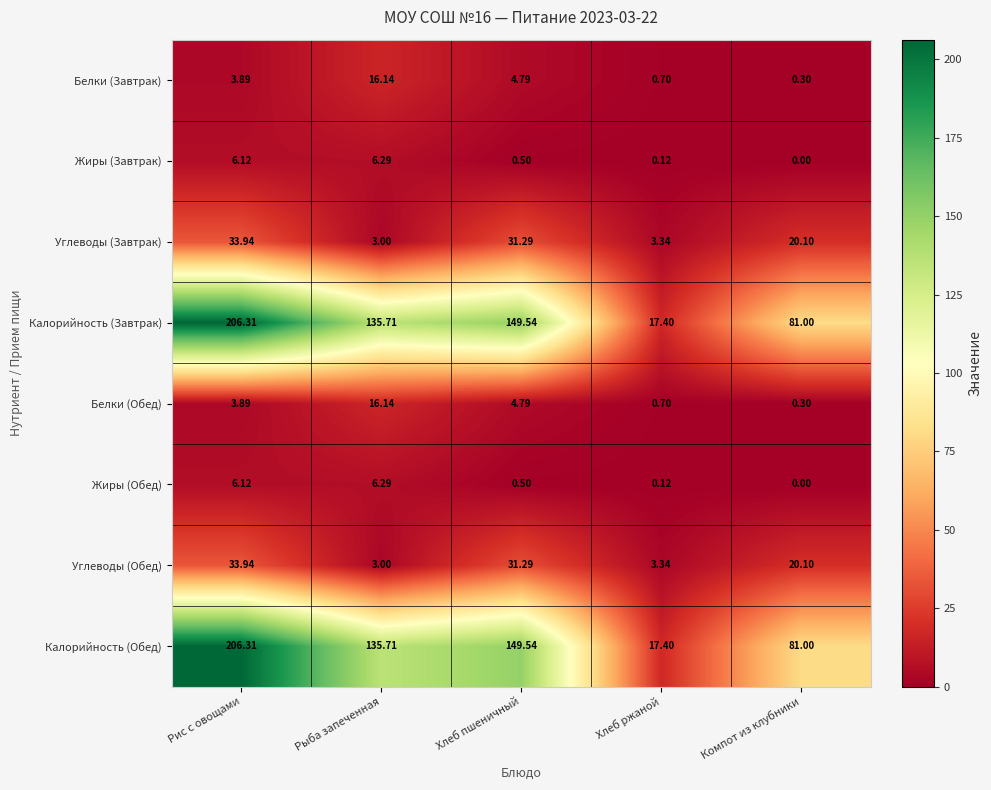

List the labels in order of Жиры (Завтрак) value, smallest first.

Компот из клубники, Хлеб ржаной, Хлеб пшеничный, Рис с овощами, Рыба запеченная